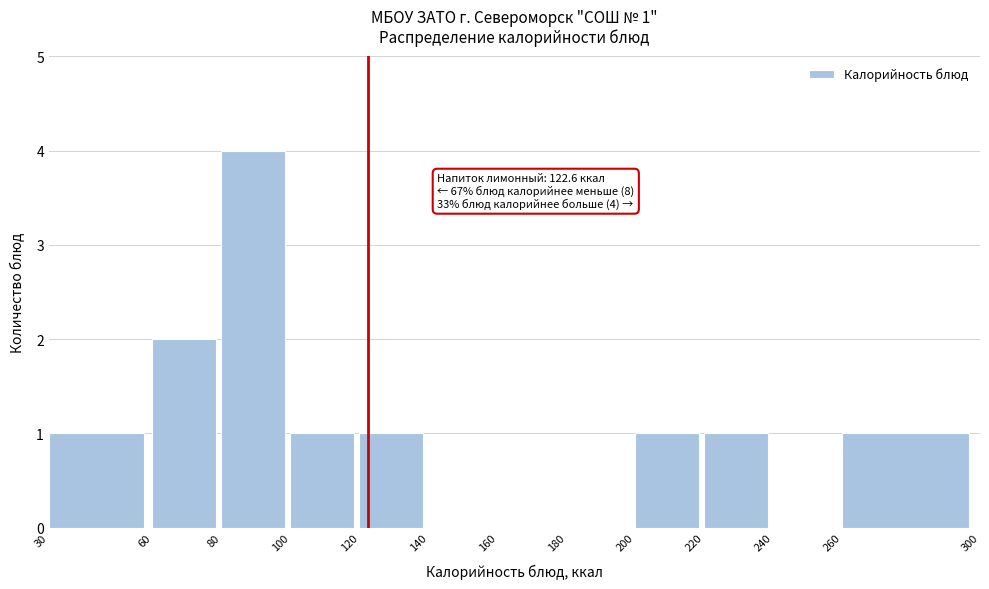

Which range on the x-axis has the tallest bar?

80 to 100